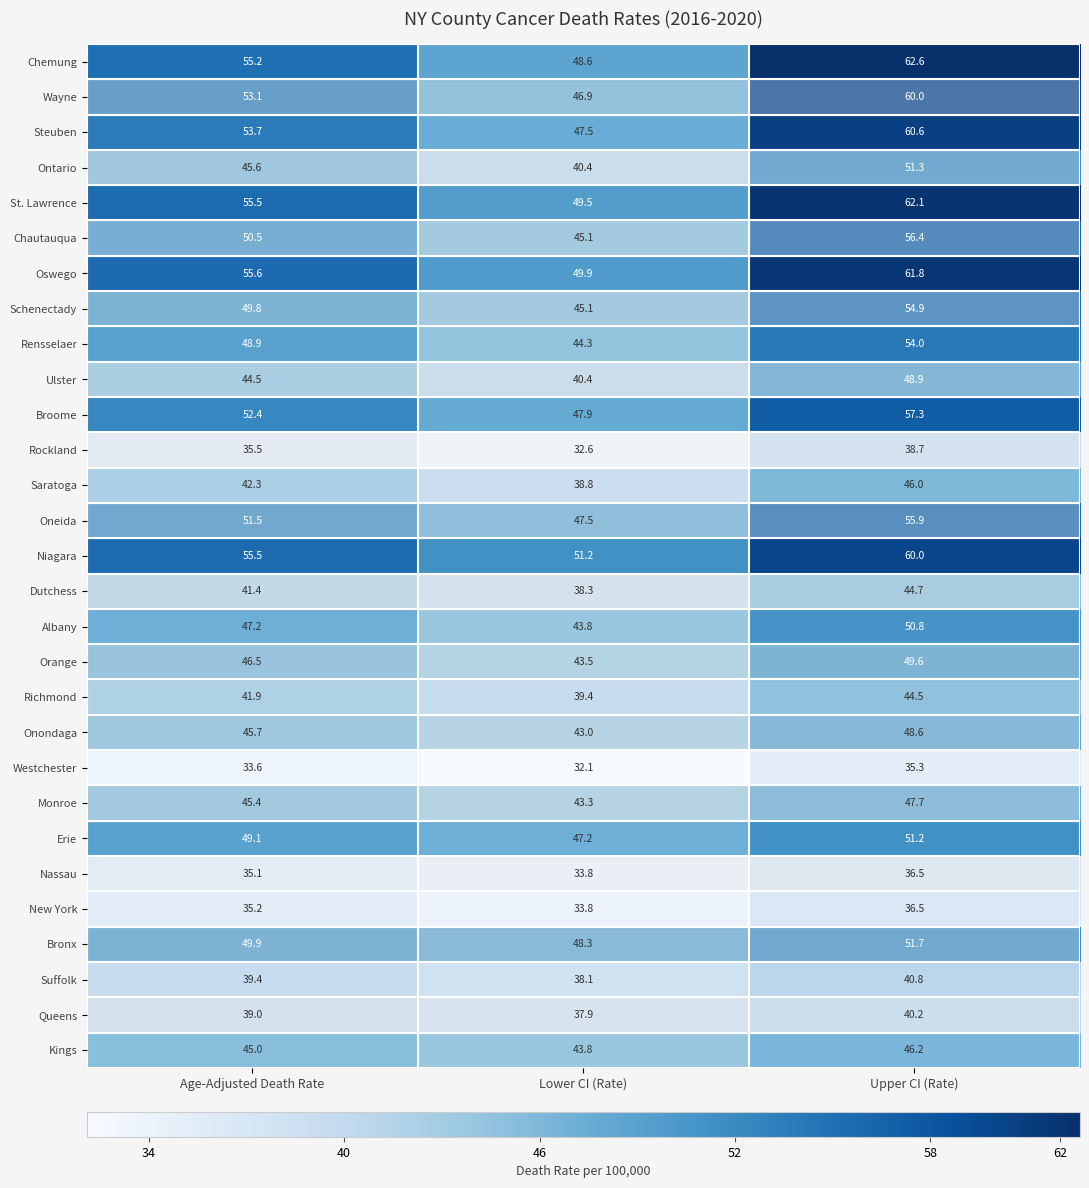

At which category does the chart reach its minimum across all series?

Lower CI (Rate)